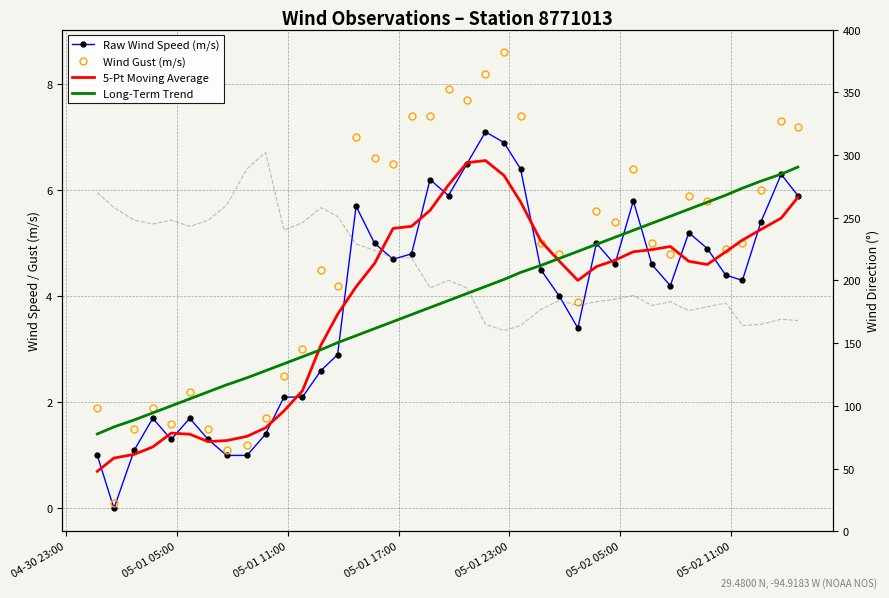

True or false: Wind Gust (m/s) and Raw Wind Speed (m/s) intersect in this chart.

False